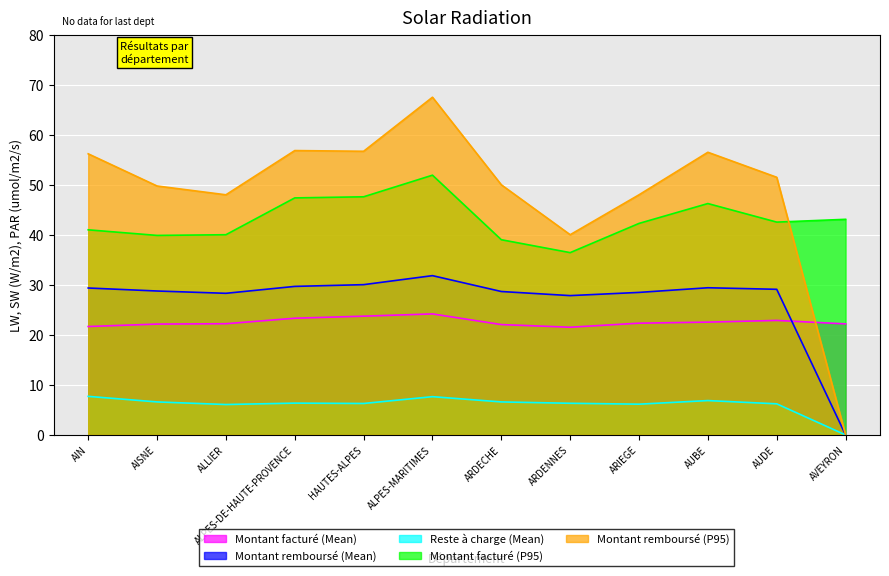

What is the total value across all series at AISNE?

147.2